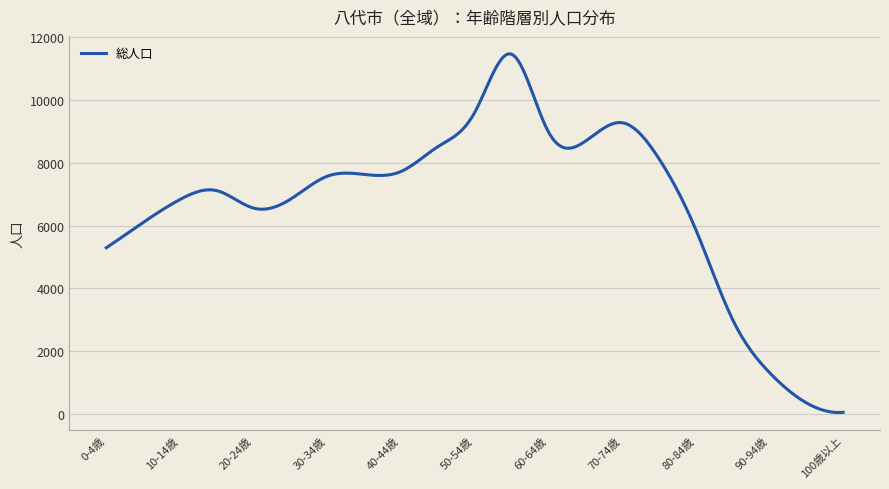

What is the maximum value shown in the chart?

11468.9